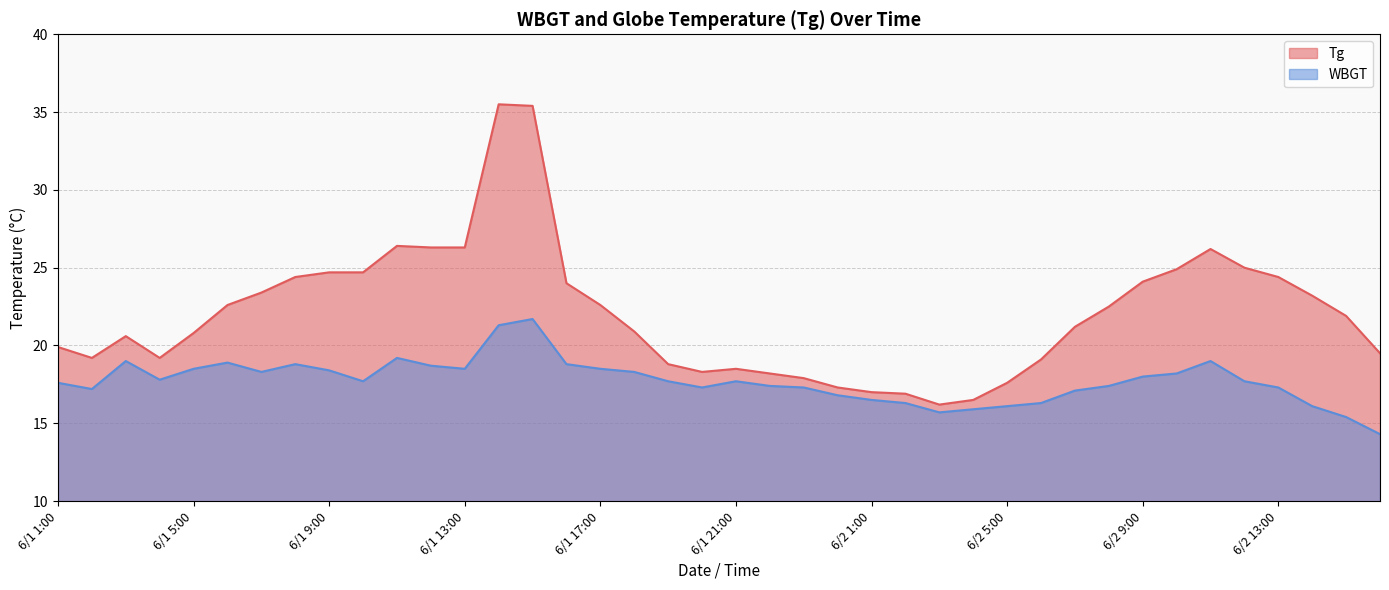

At which label does WBGT reach its peak?

6/1 15:00